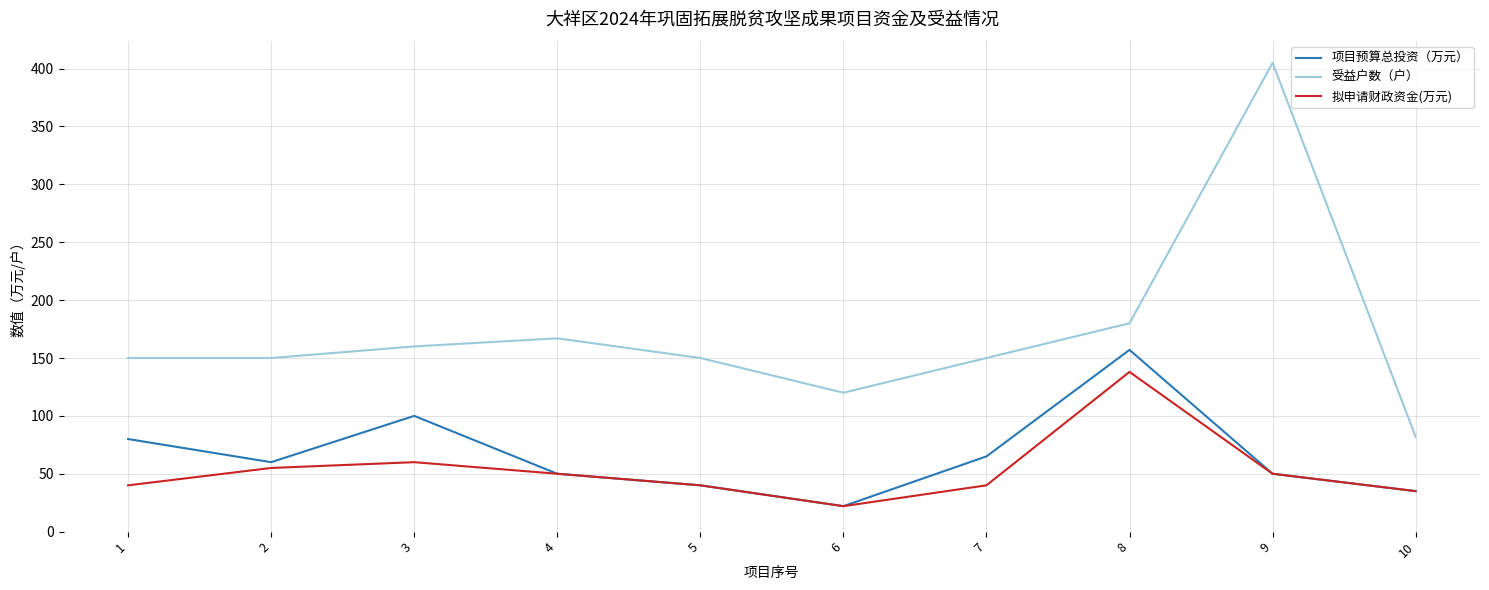

What is the difference between the 受益户数（户） values at 10 and 4?

85